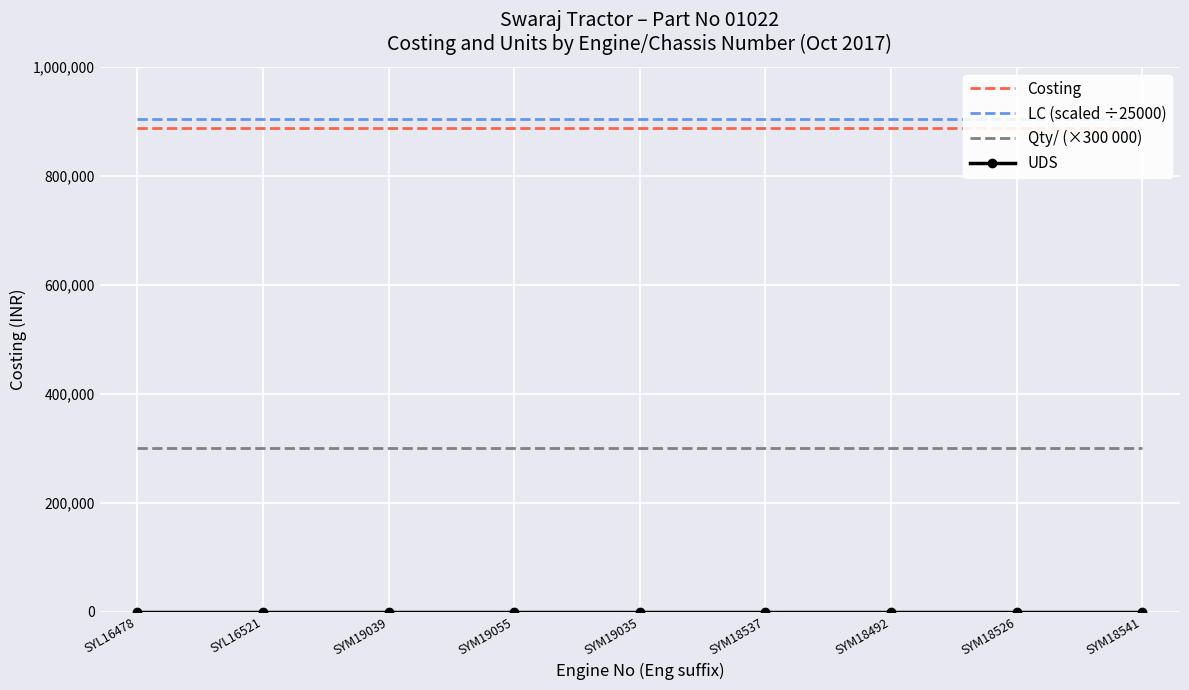

Which series has the largest total across all categories?

LC (scaled ÷25000)